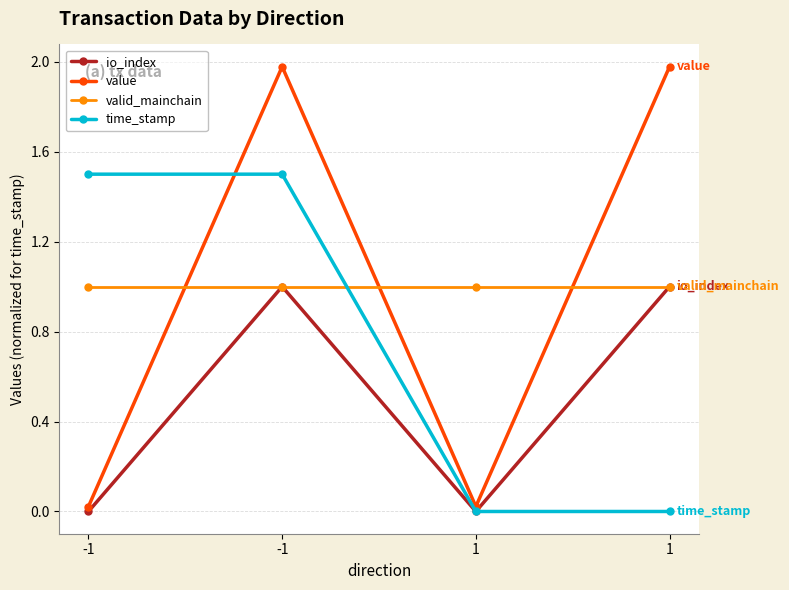

Reading left to right, extract all data points from this chart.

io_index: 0.0	1.0	0.0	1.0
value: 0.0	2.0	0.0	2.0
valid_mainchain: 1.0	1.0	1.0	1.0
time_stamp: 1.5	1.5	0.0	0.0